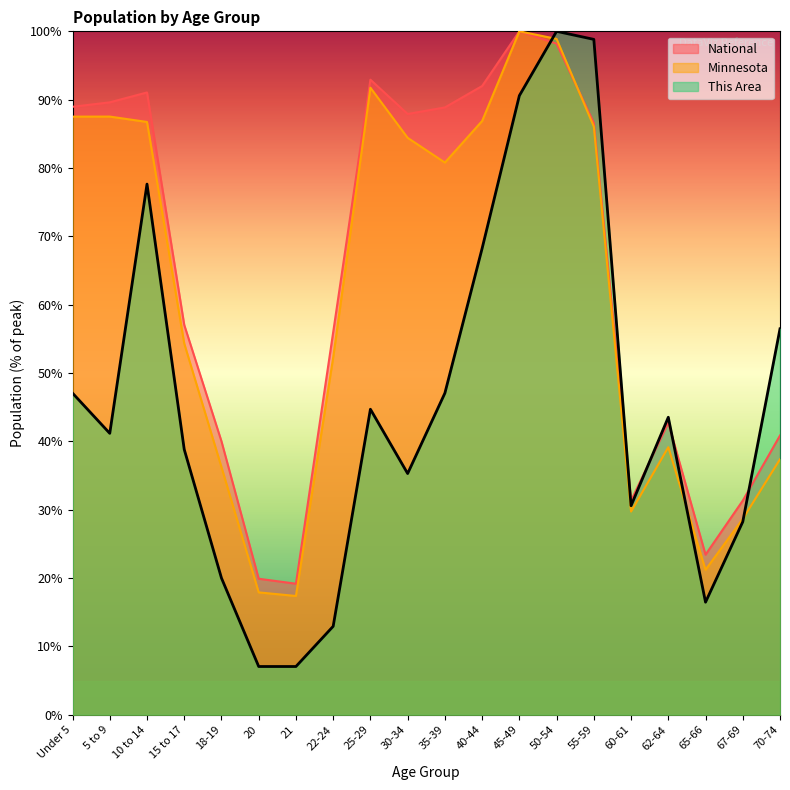

How many data points does each series have?

20